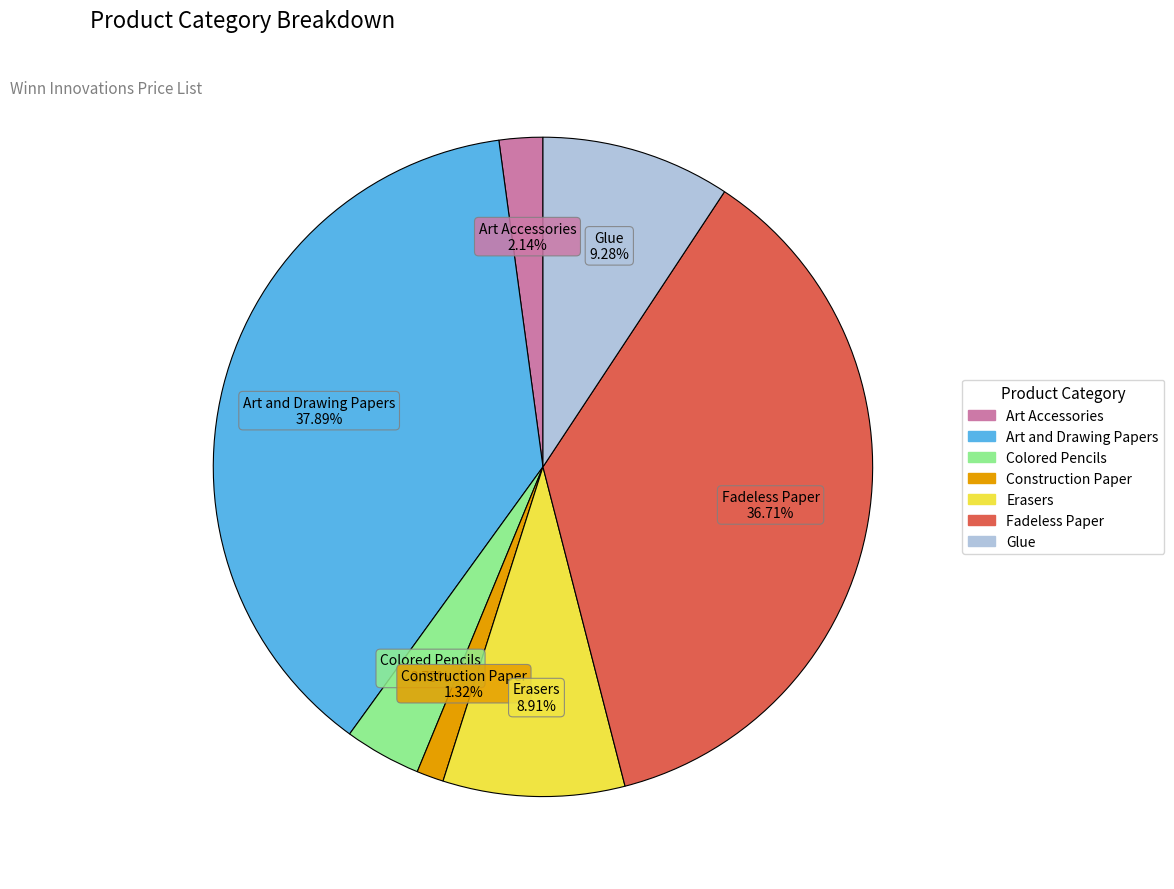

What percentage is the Fadeless Paper slice, to the nearest percent?

37%